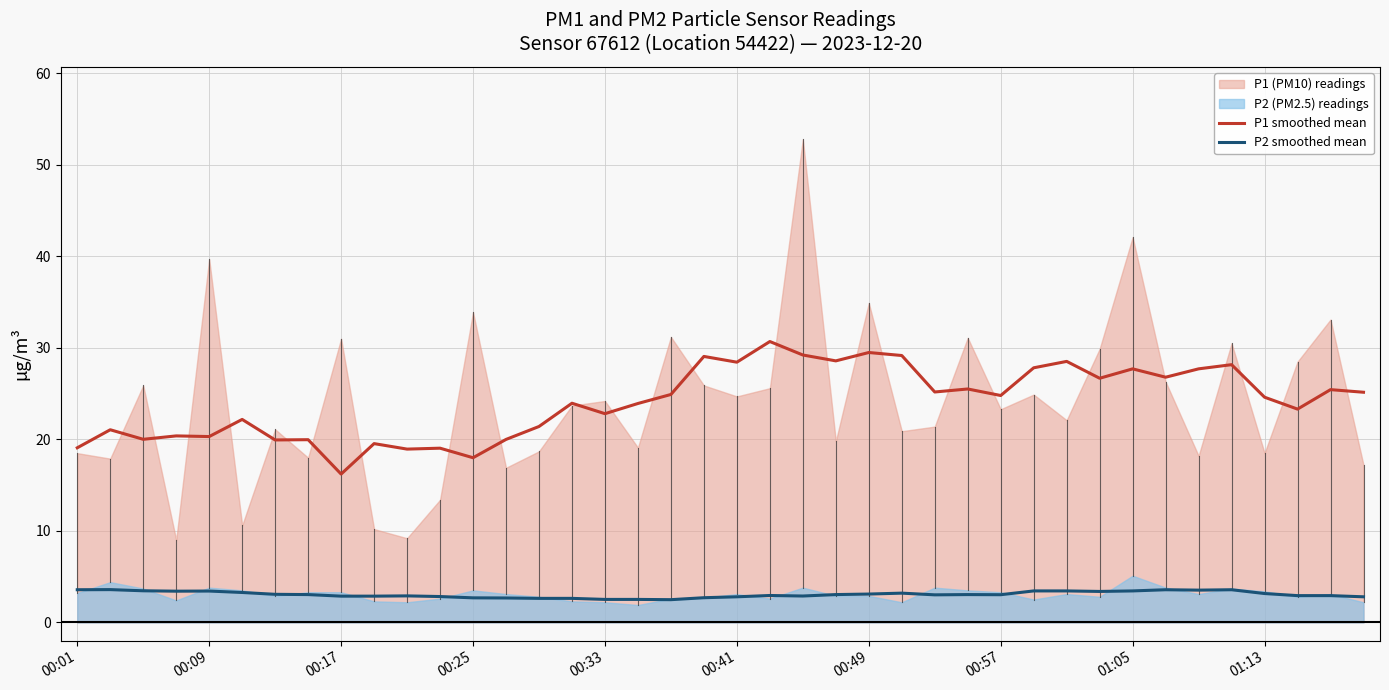

True or false: P2 smoothed mean and P1 smoothed mean cross at least once.

False